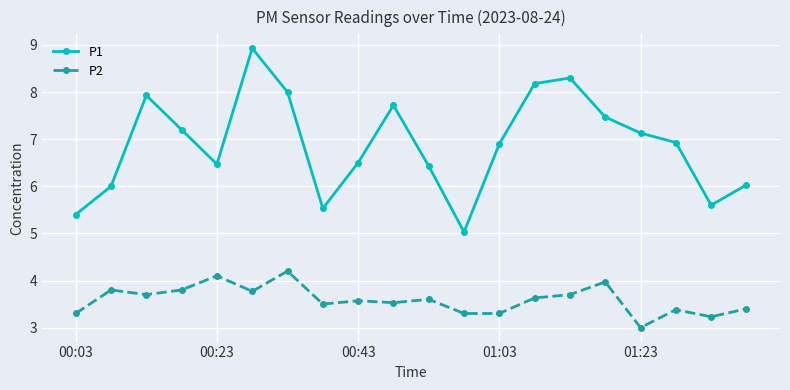

What is the value of the P1 point at the 6th from the left?

8.9